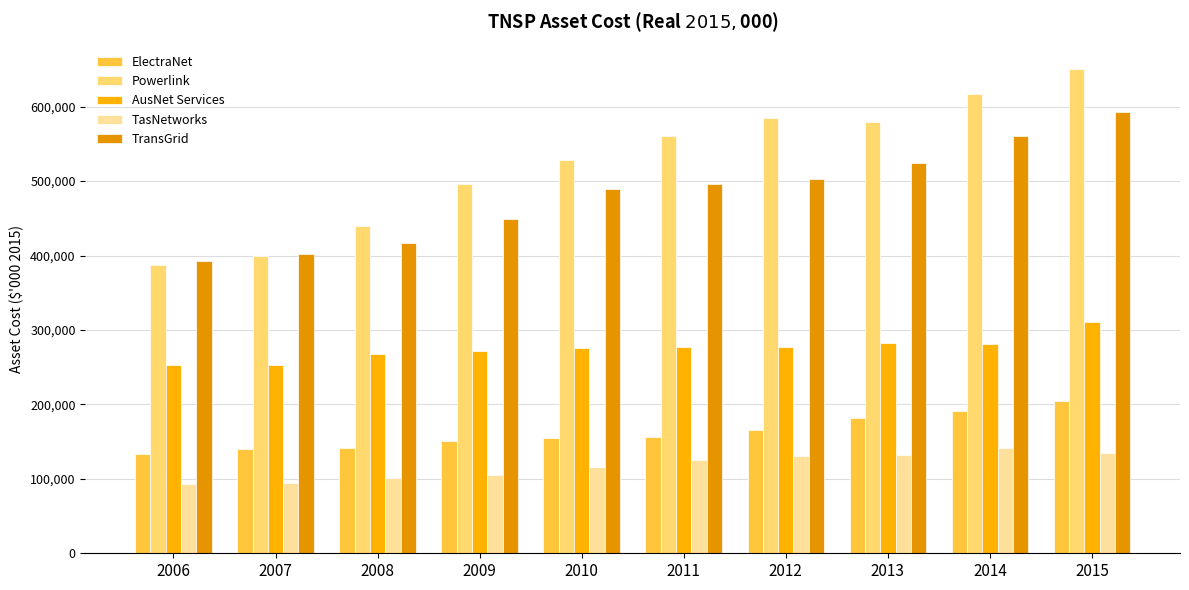

What are all the series names shown in the legend?

ElectraNet, Powerlink, AusNet Services, TasNetworks, TransGrid